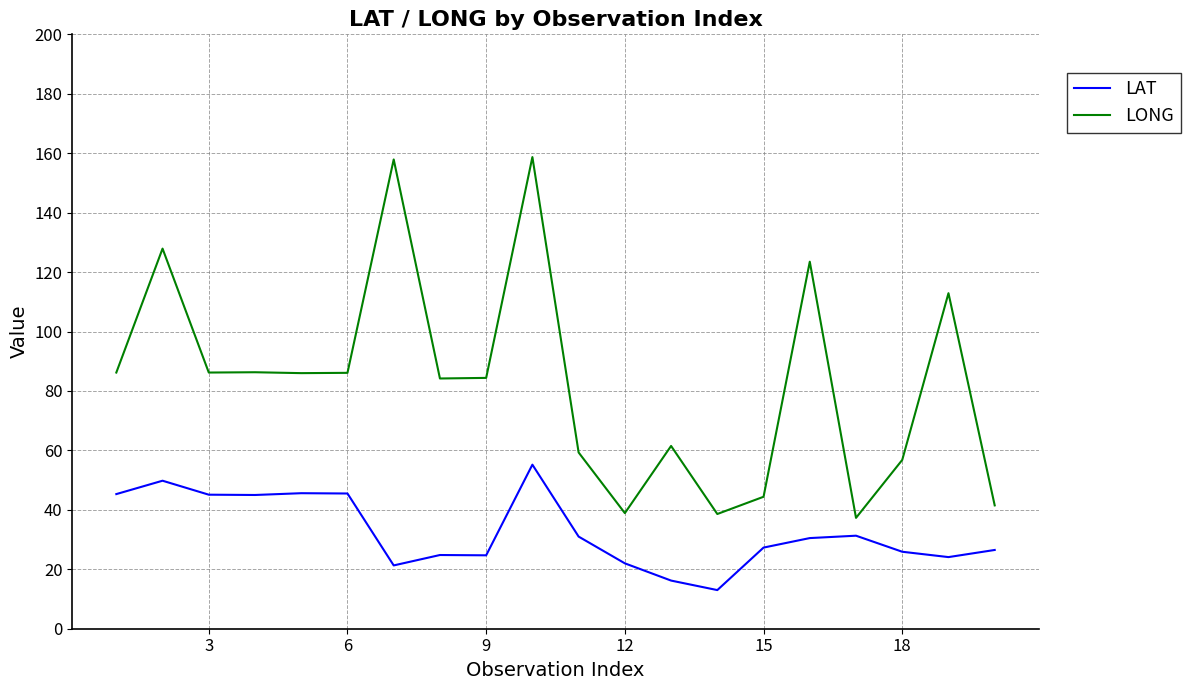

What is the maximum value for LAT?

55.2